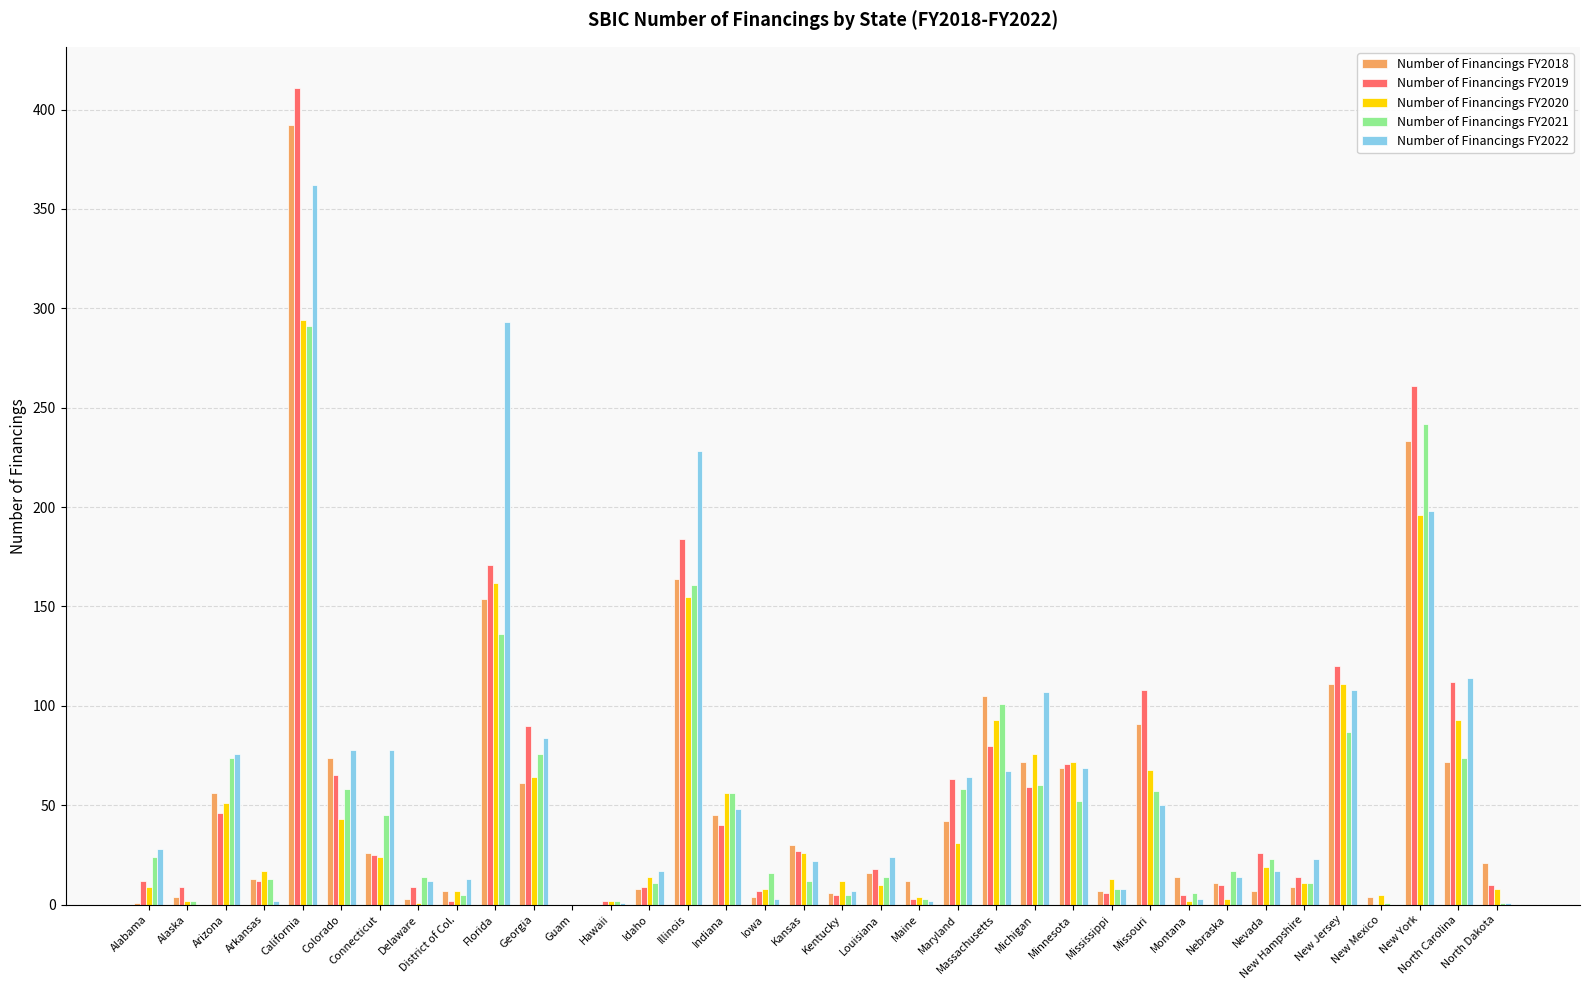

What is the maximum value for Number of Financings FY2022?

362